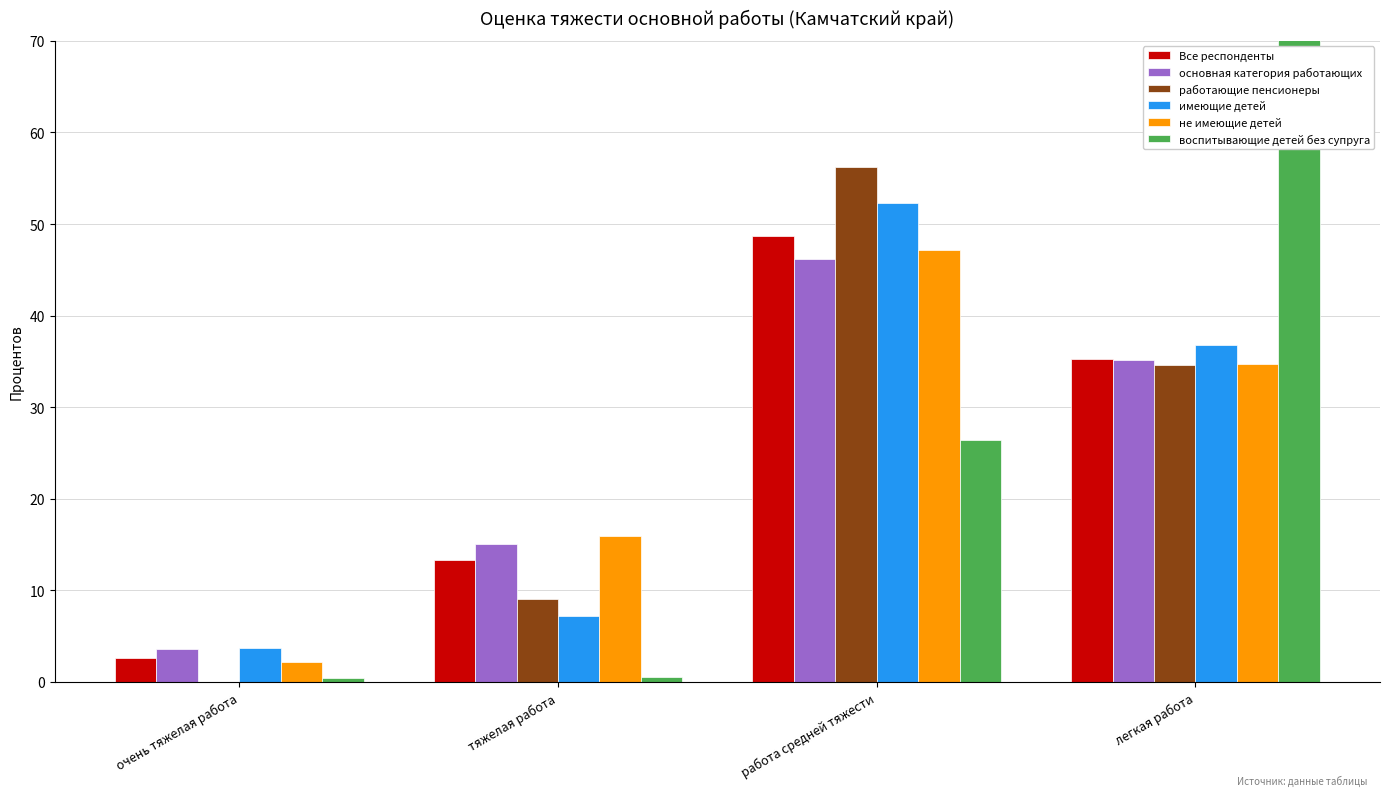

Where does the Все респонденты series first go above 35?

работа средней тяжести